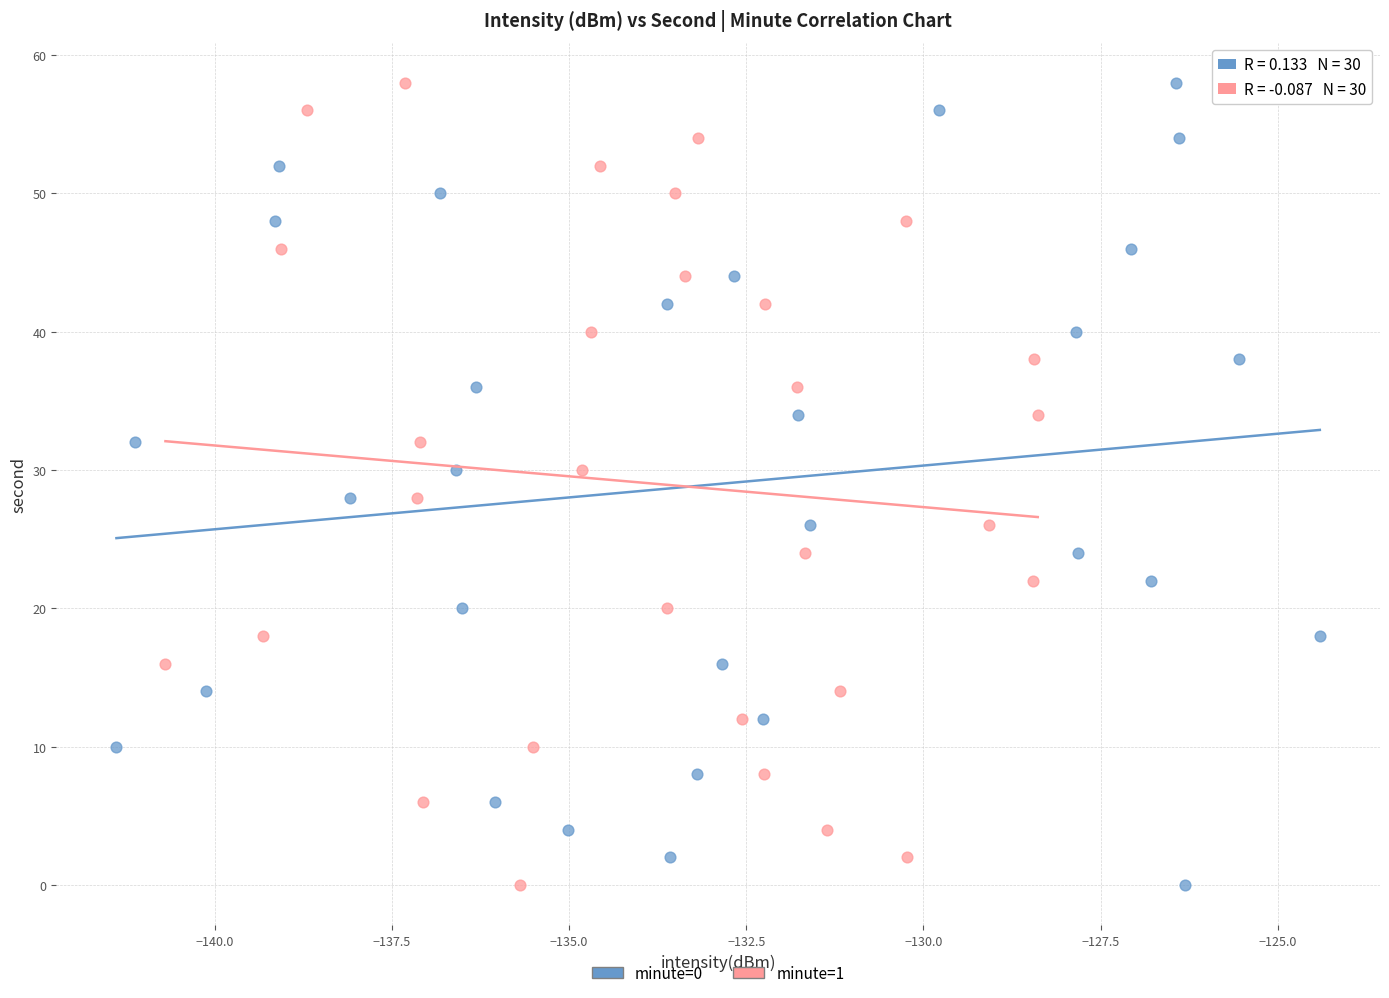

What are all the series names shown in the legend?

minute=0, minute=1